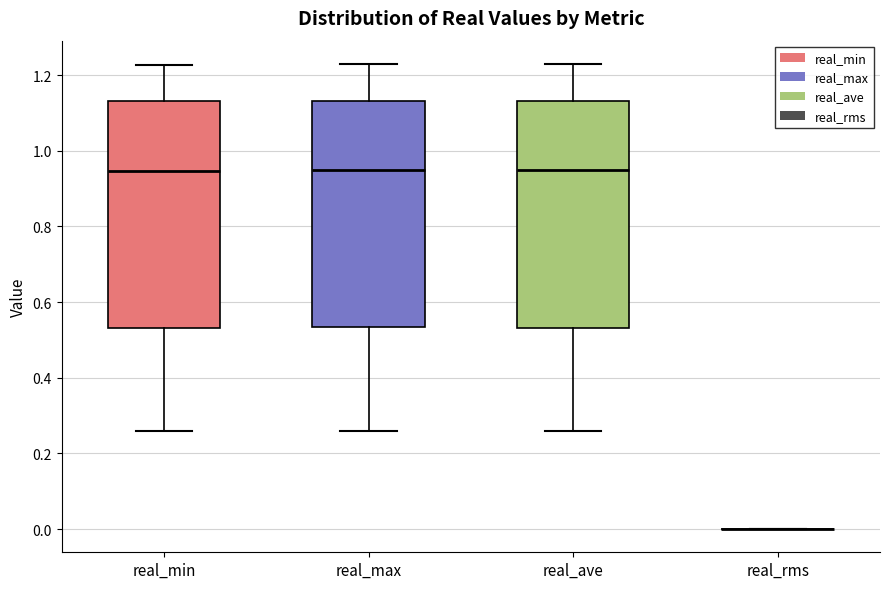

Reading left to right, transcribe this box plot: for each box, give where its median line is, the range the box spans, and where its two whiskers end, as read against the y-axis. The values are not printed on the chart, so give them approximately, as read against the axis.

real_min: median 0.94, box 0.54 to 1.14, whiskers 0.26 to 1.22
real_max: median 0.94, box 0.54 to 1.14, whiskers 0.26 to 1.22
real_ave: median 0.94, box 0.54 to 1.14, whiskers 0.26 to 1.22
real_rms: box collapsed to a line at 0.00, whiskers 0.00 to 0.00